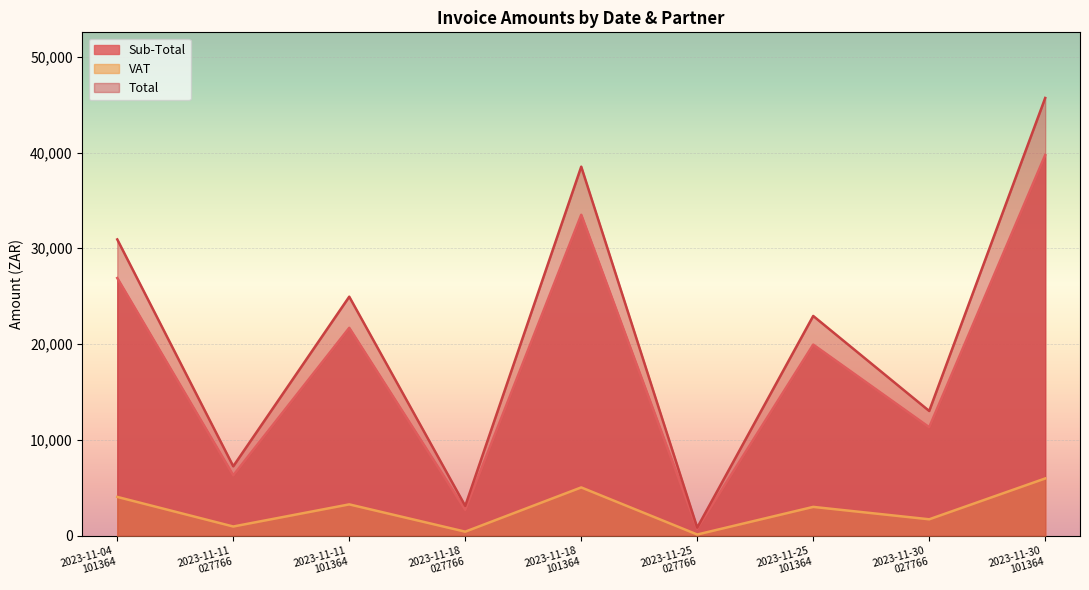

What position from the right is 2023-11-18
101364?

5